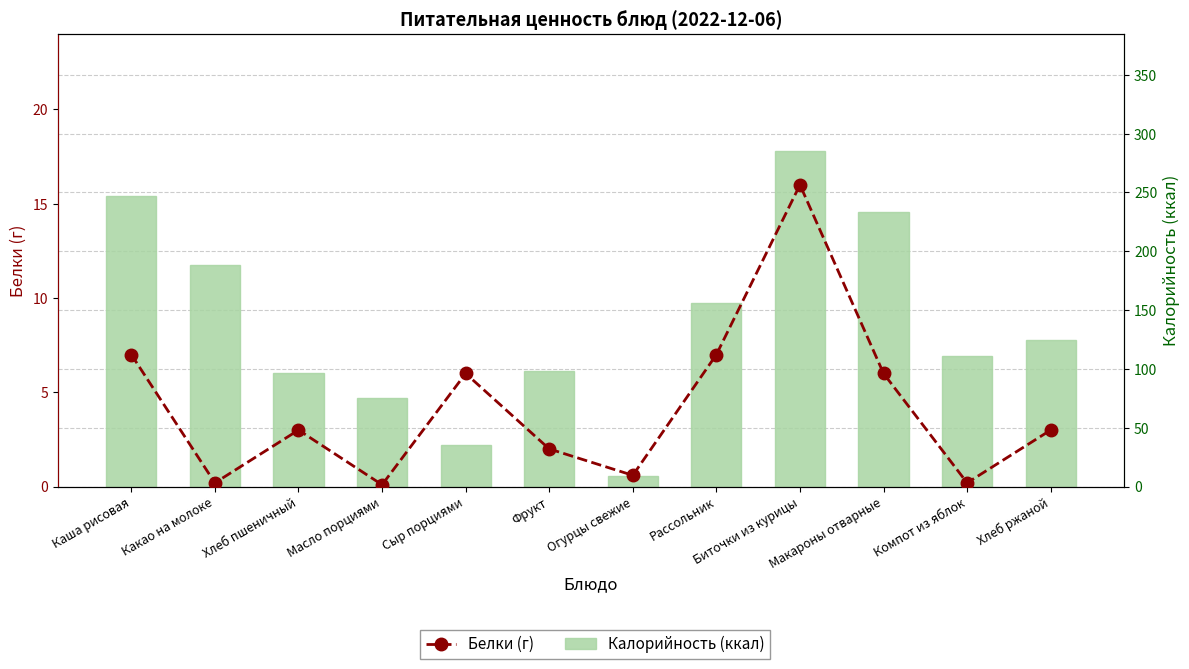

What are all the series names shown in the legend?

Белки (г), Калорийность (ккал)